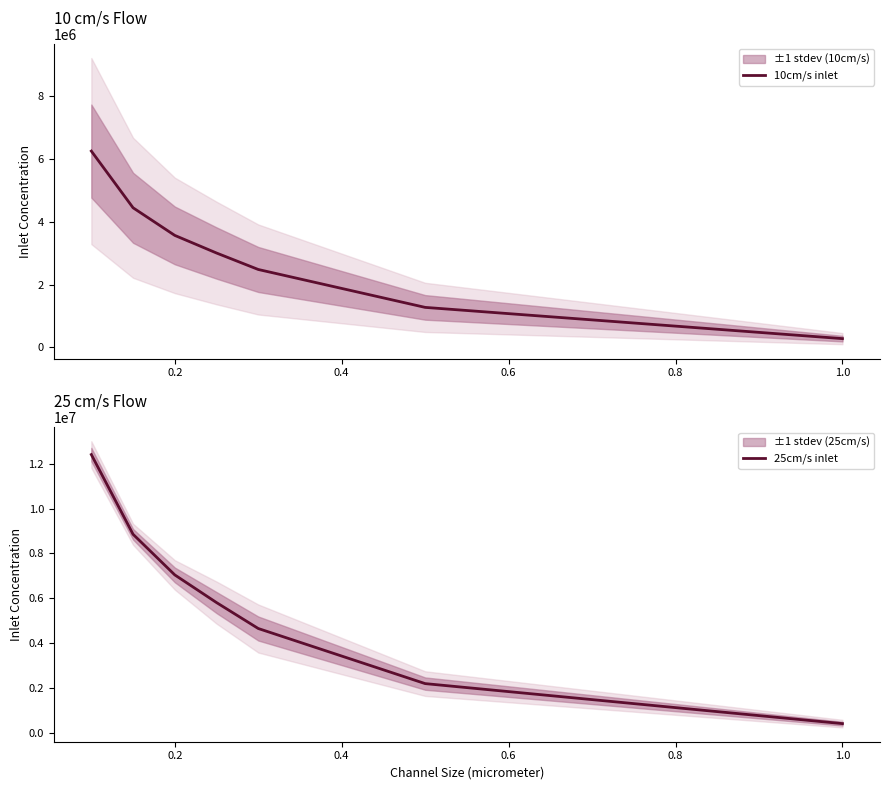

What is the value of the 10cm/s inlet point at the 6th from the left?

1274875.3